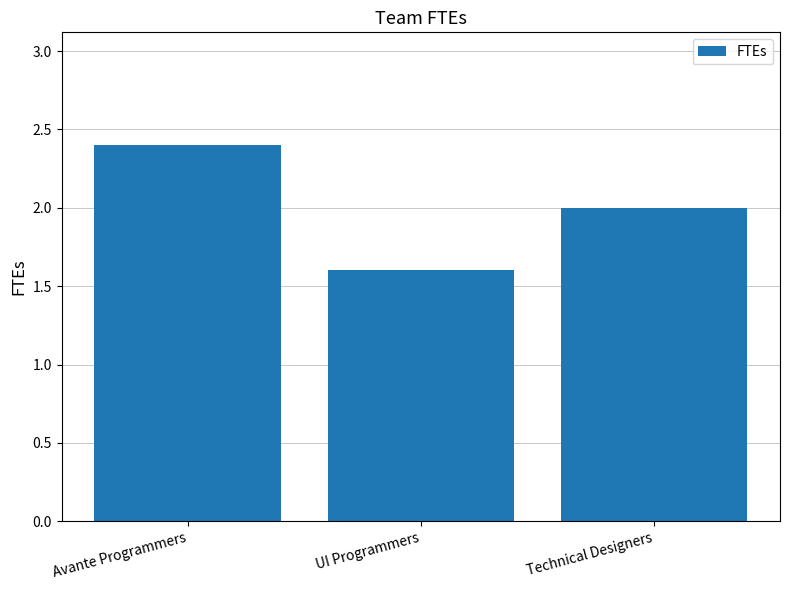

What is the sum of the values at Avante Programmers and Technical Designers?

4.4